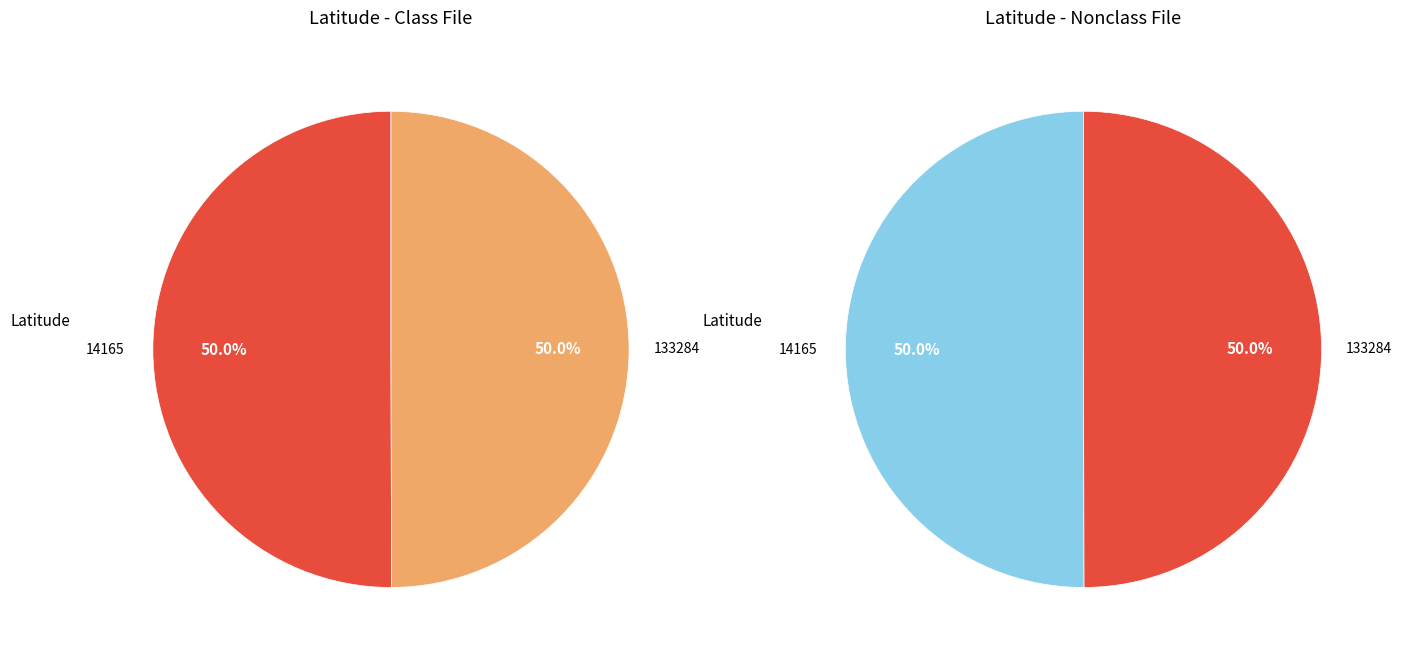

Count the number of slices in the pie.

2